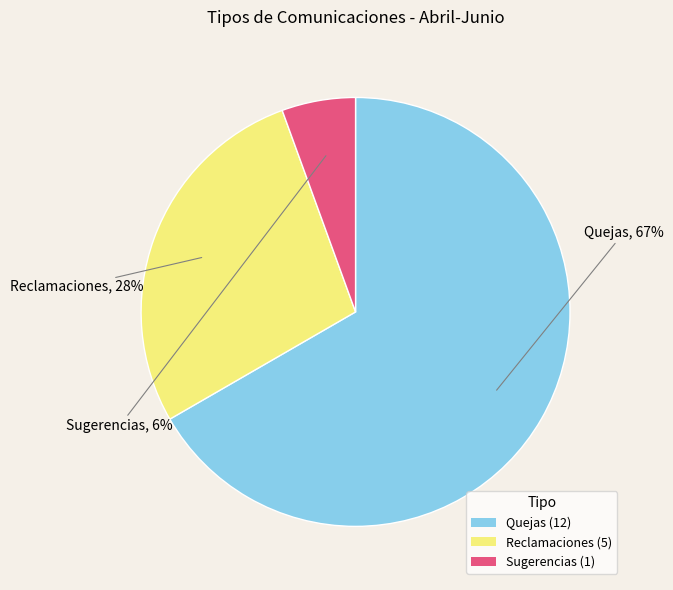

Is it true that Reclamaciones is 28% of the pie?

True